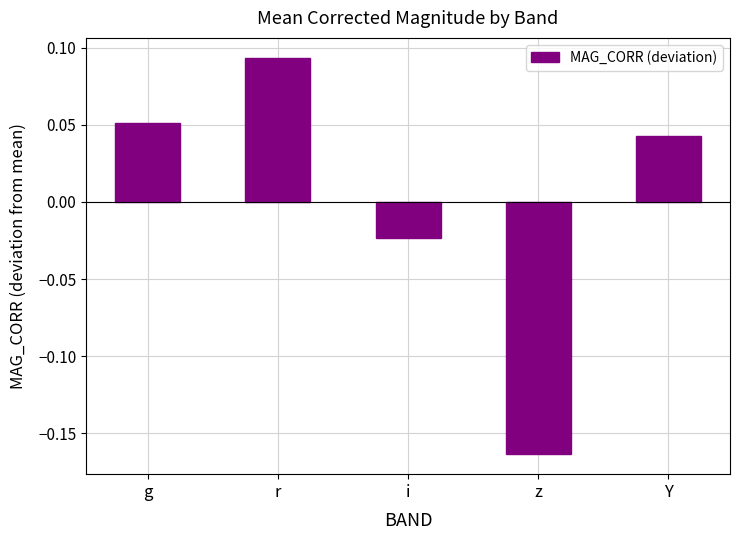

Where does the data first go above 0?

g